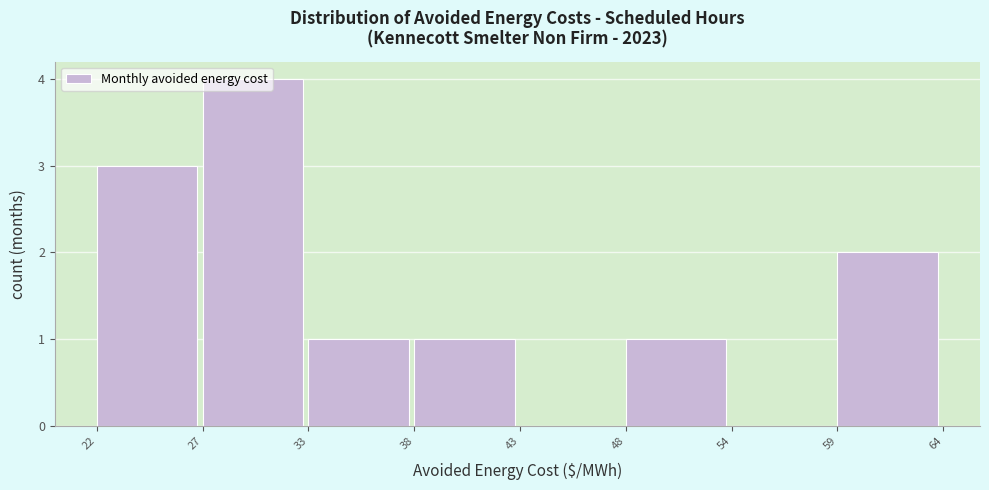

Reading left to right, transcribe this chart: for each bar, give the range it covers on the x-axis and its height. The values are not printed on the chart, so give them approximately, as read against the axis.

22 to 27: 3
27 to 33: 4
33 to 38: 1
38 to 43: 1
43 to 48: 0
48 to 54: 1
54 to 59: 0
59 to 64: 2